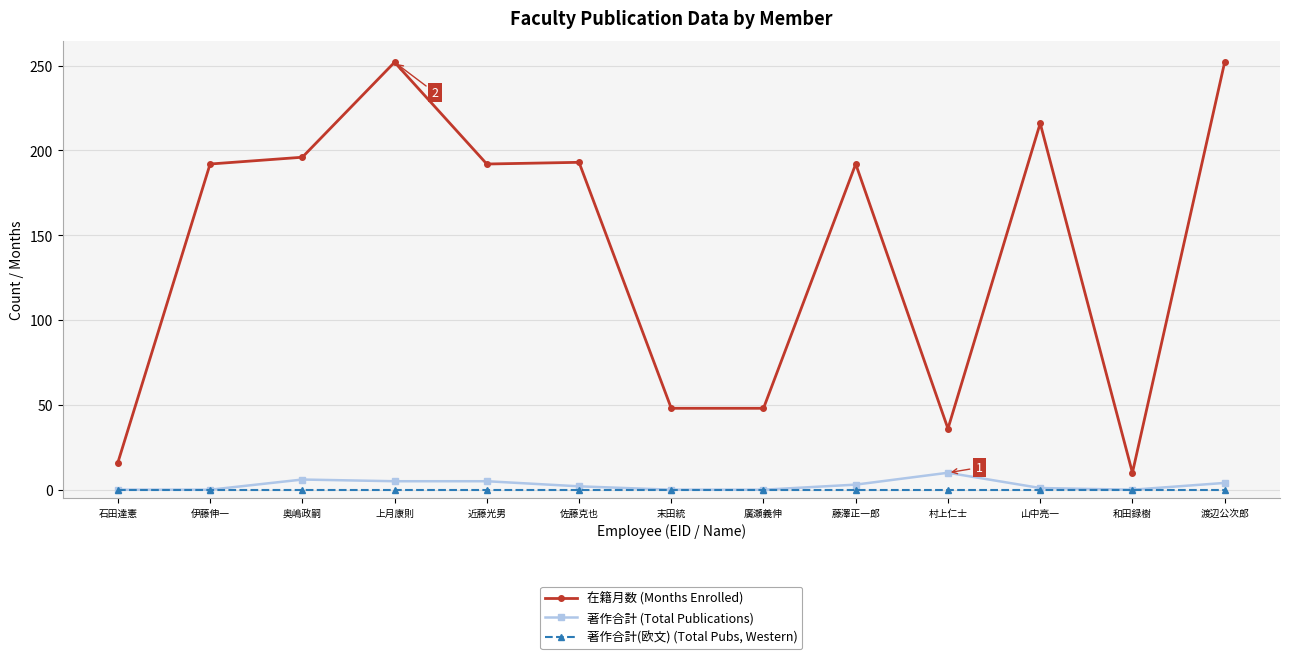

What is the total value across all series at 村上仁士?

46